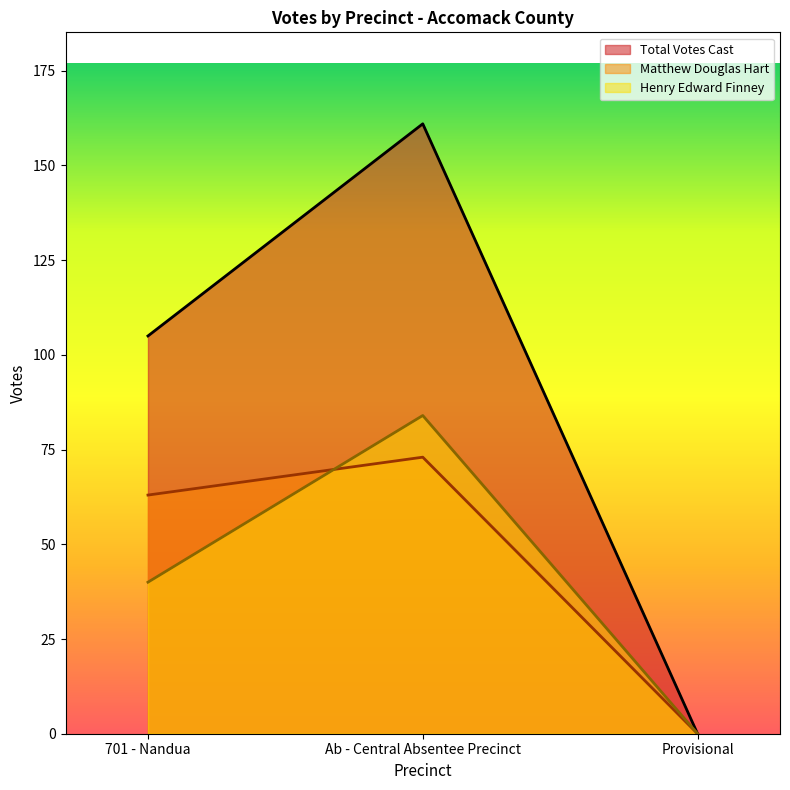

At which category is the sum across all series the highest?

Ab - Central Absentee Precinct